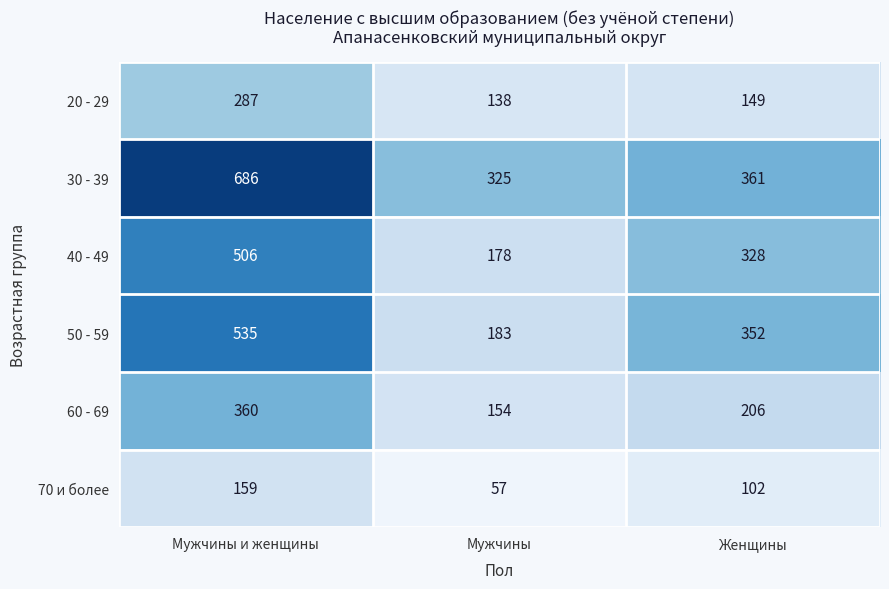

What is the sum of all 60 - 69 values?

720